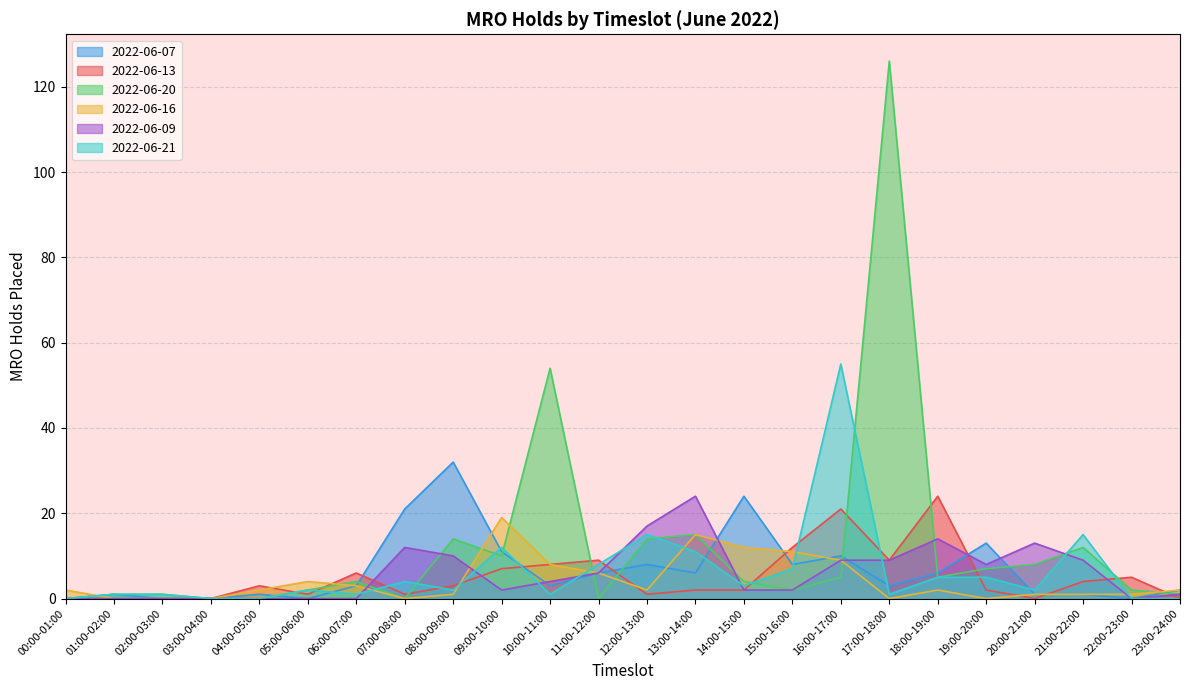

What is the value of the 2022-06-16 point at the 13th from the left?

2